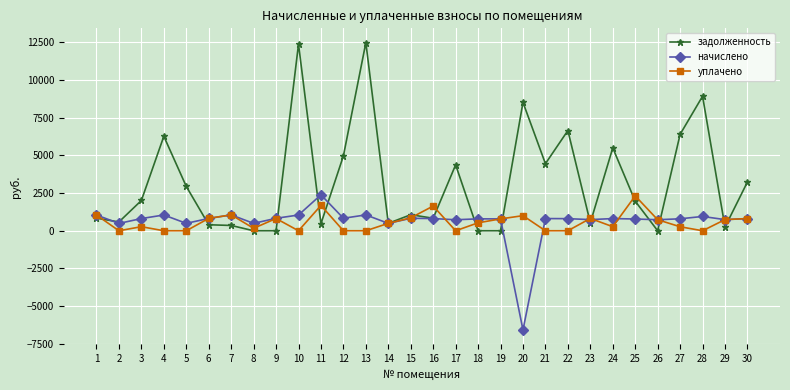

What is the sum of the задолженность values at 24 and 25?

7448.5